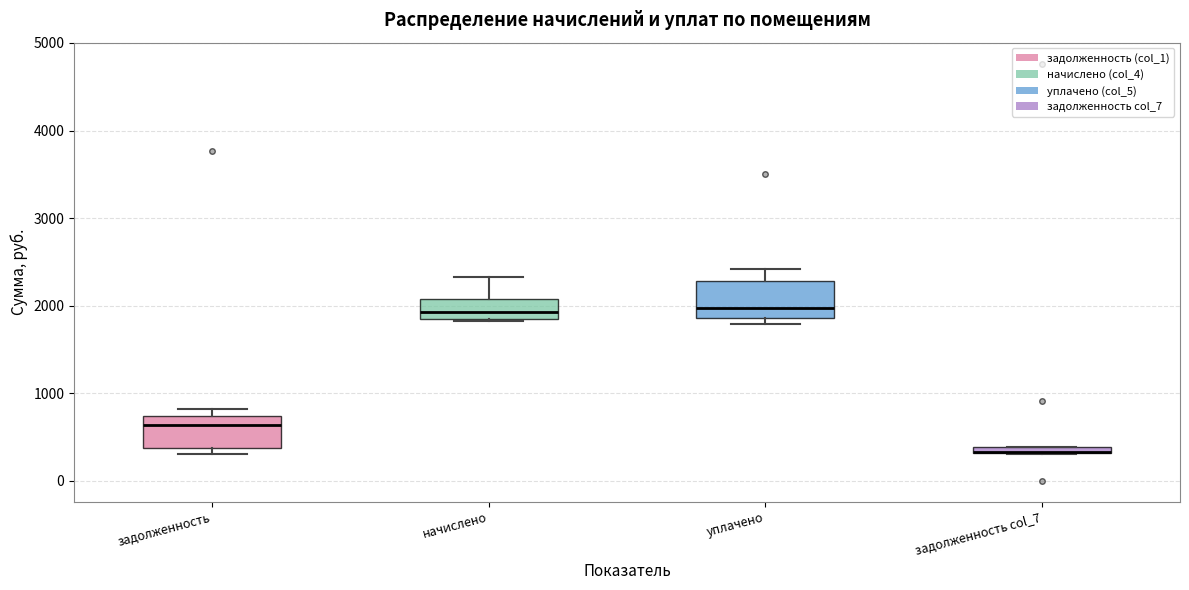

Where is the lower edge of the box for уплачено on the y-axis? The values are not printed on the chart, so give them approximately, as read against the axis.

1900